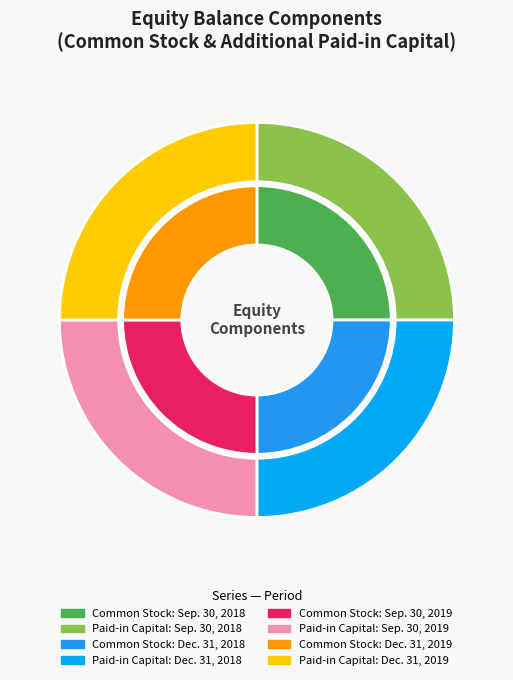

To the nearest percent, what portion does Equity Balance at Dec. 31, 2019 represent?

25%